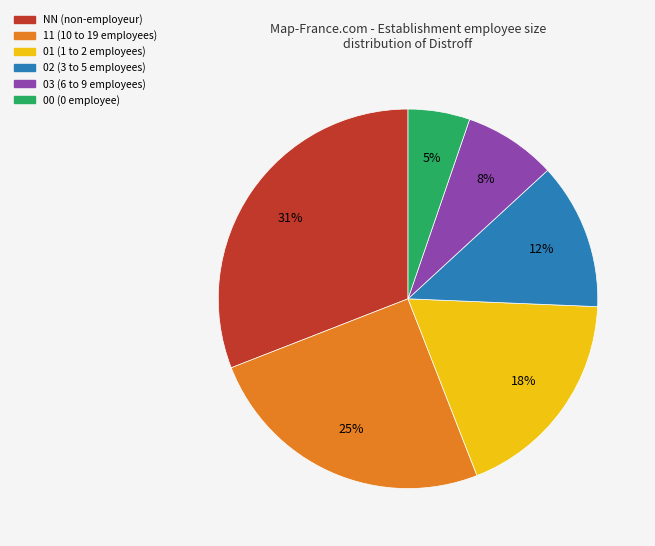

Is there any slice that represents more than half of the pie?

No